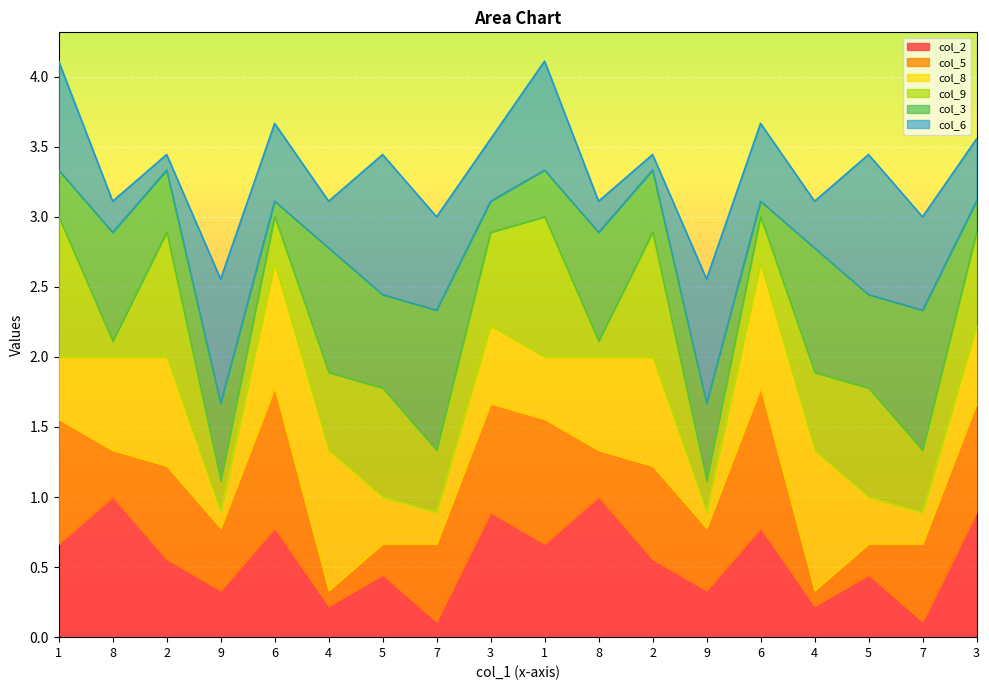

Which category has the highest value across all series?

8